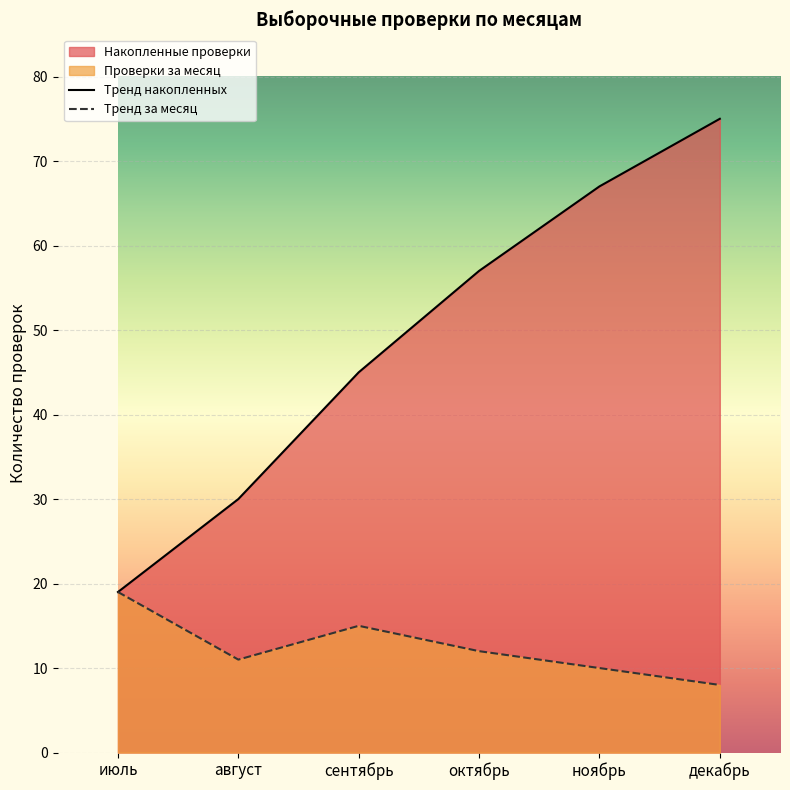

What is the difference between the Тренд накопленных values at август and сентябрь?

15